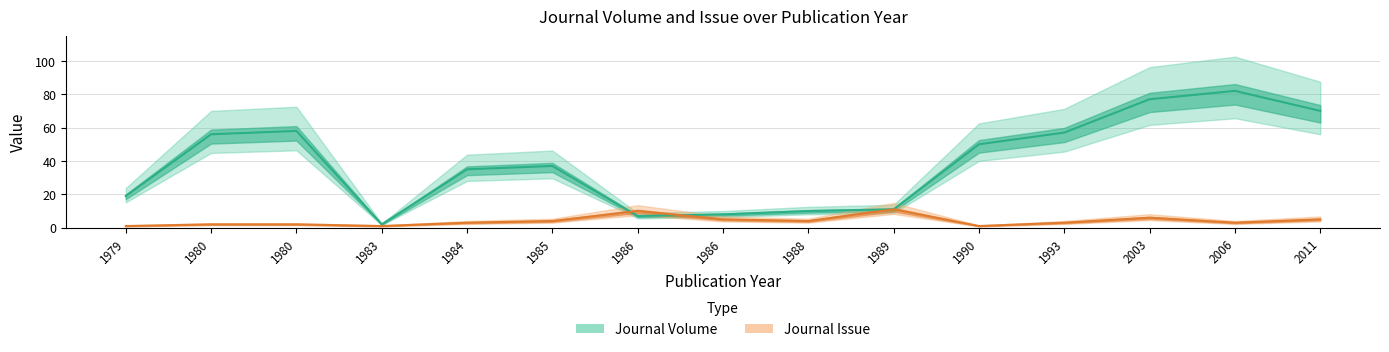

At which label does Journal Volume first exceed 37?

1980